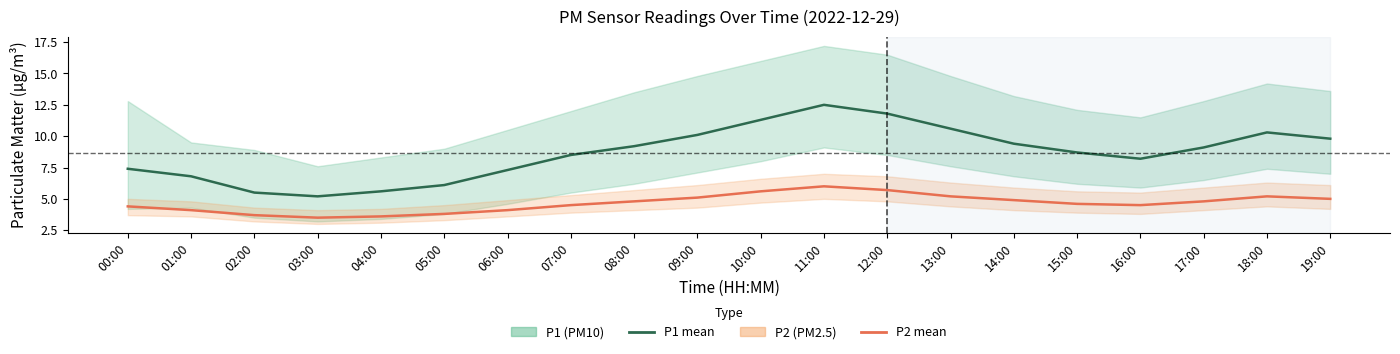

How many categories are shown in the chart?

20